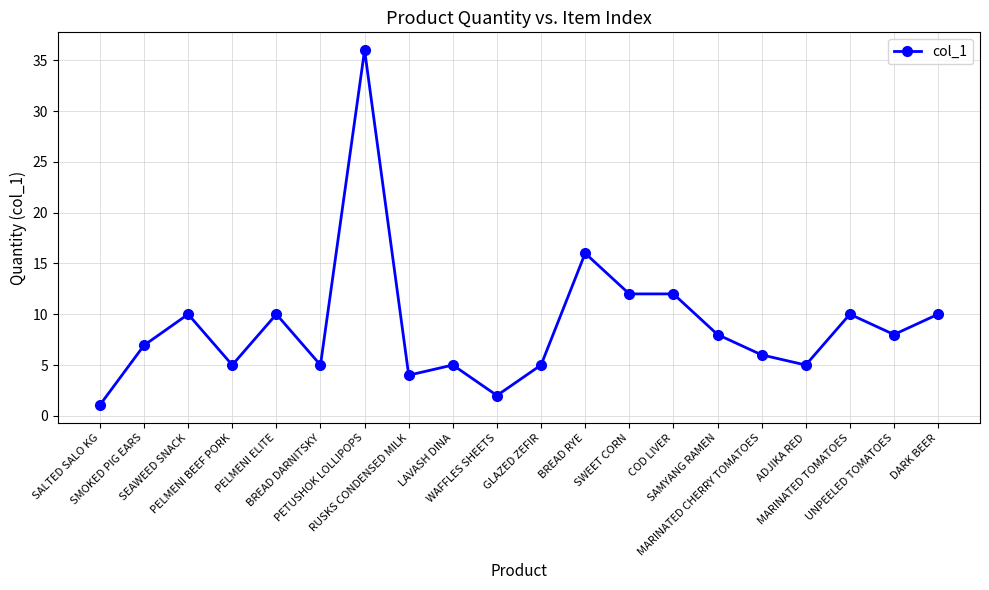

What is the sum of all values?

177.0